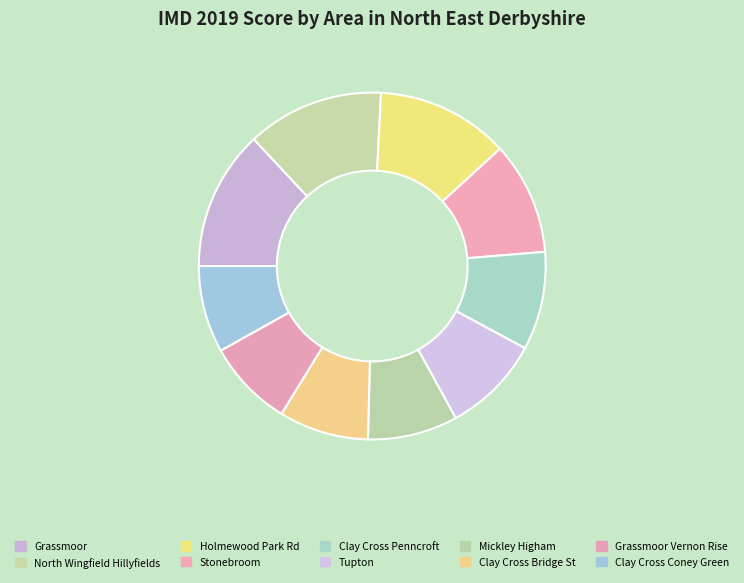

How many slices are in this pie chart?

10